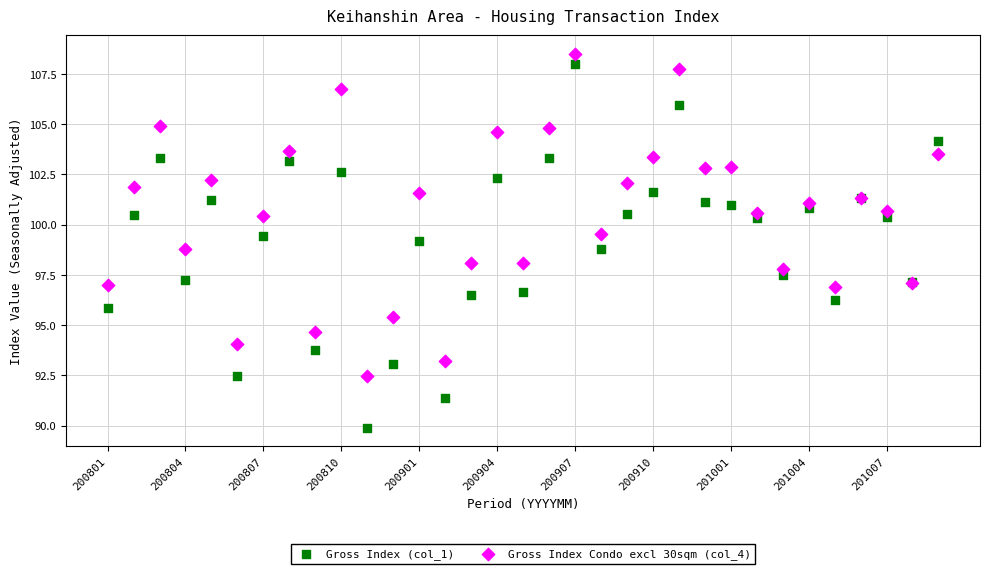

Which series has the largest Y range (max minus min)?

Gross Index (col_1)